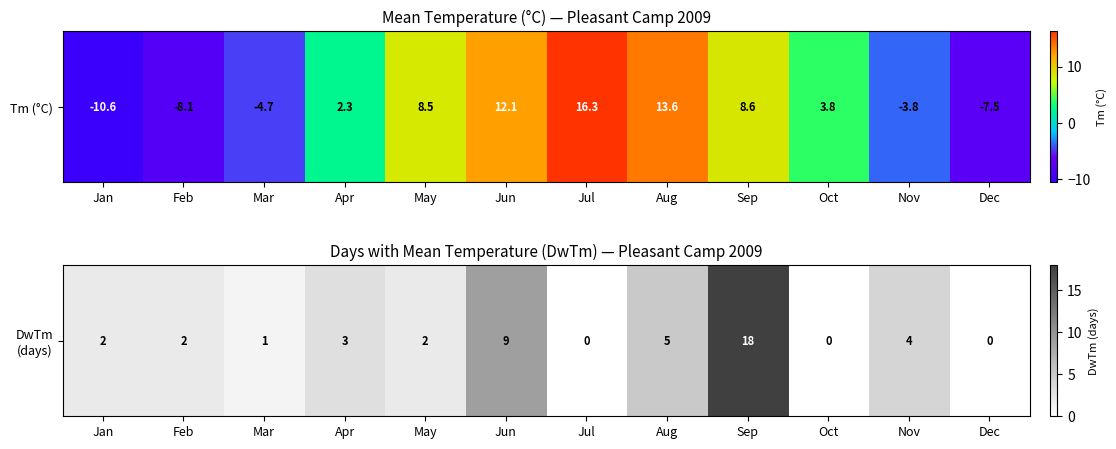

Rank the categories by value from highest to lowest.

Sep, Jun, Aug, Nov, Apr, Jan, Feb, May, Mar, Jul, Oct, Dec